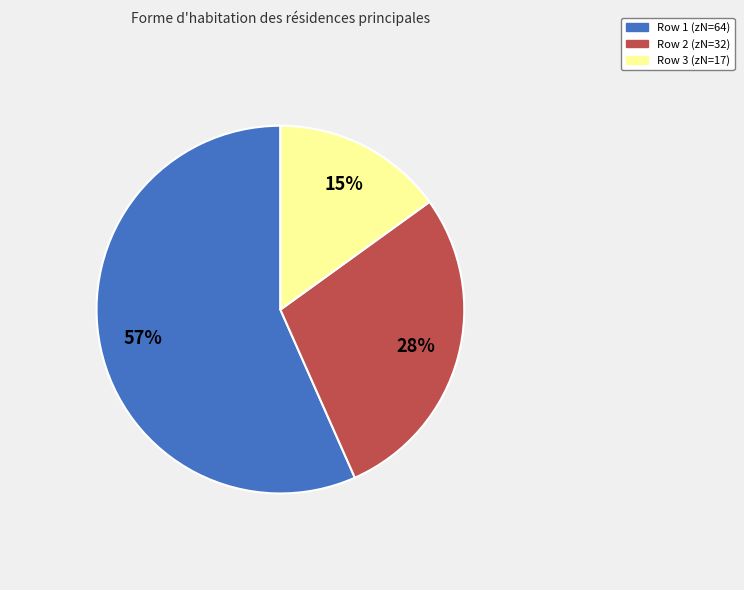

What is the ratio of the value at Row 1 (zN=64) to the value at Row 3 (zN=17)?

3.8